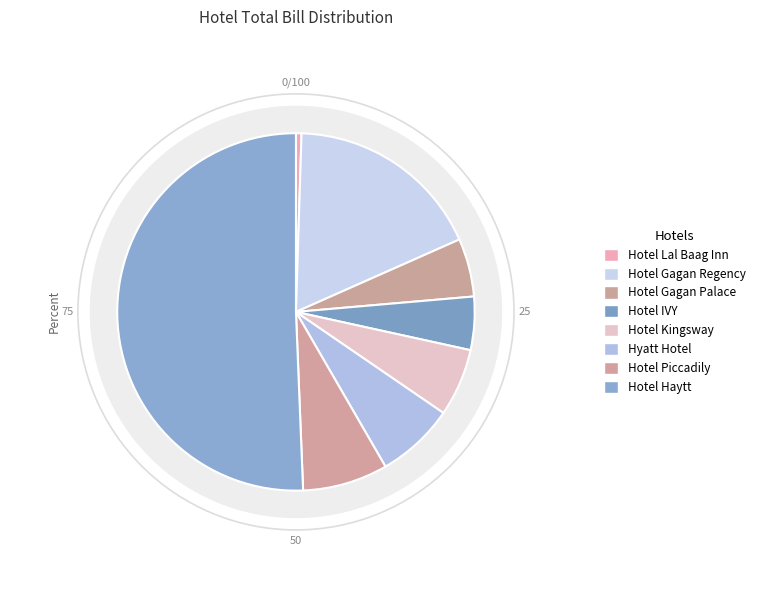

Is there a majority slice in this chart?

Yes